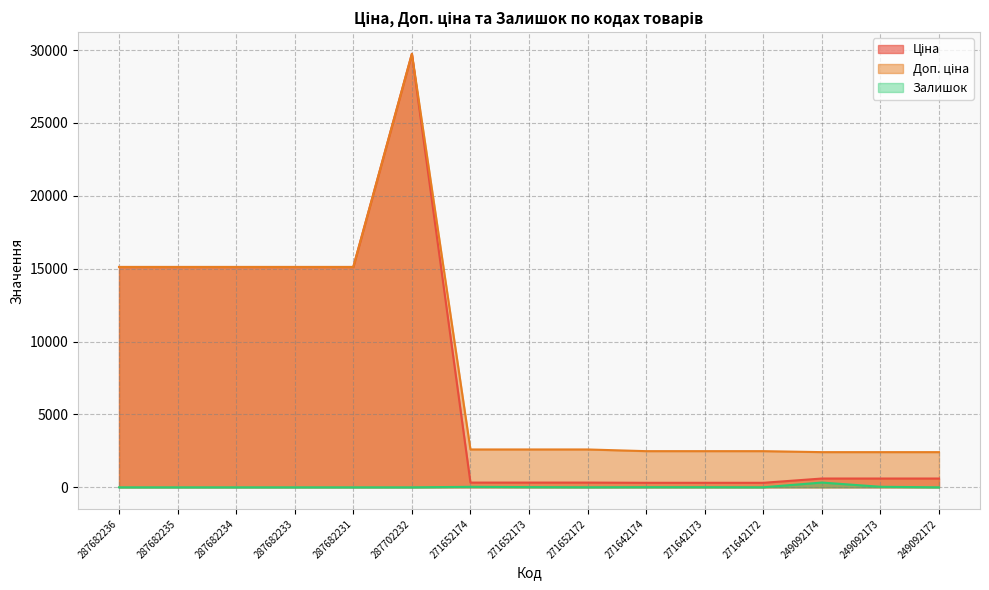

Rank the series by their maximum value, from highest to lowest.

Ціна, Доп. ціна, Залишок